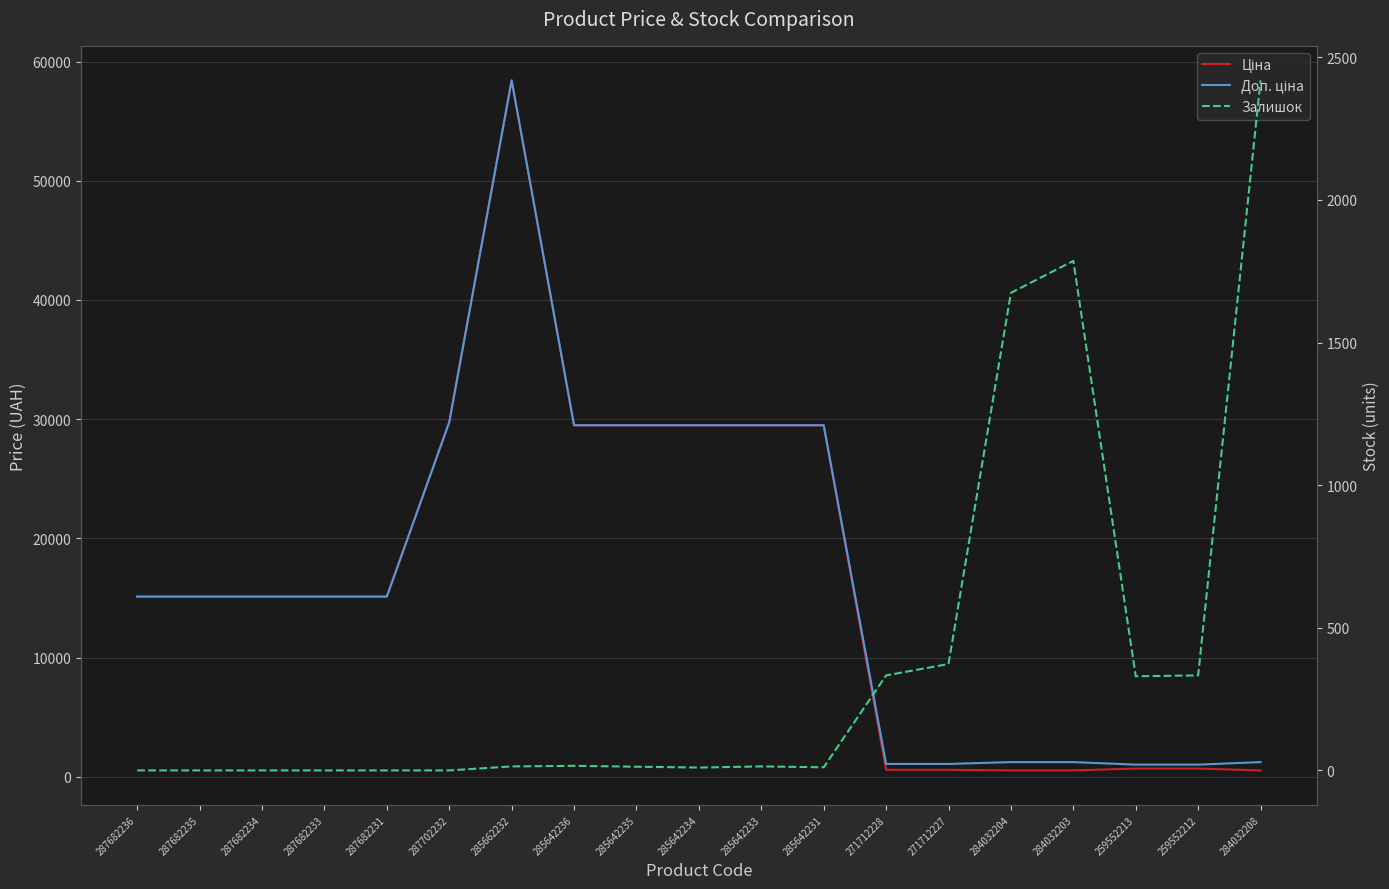

What is the label of the 10th point from the left?

285642234